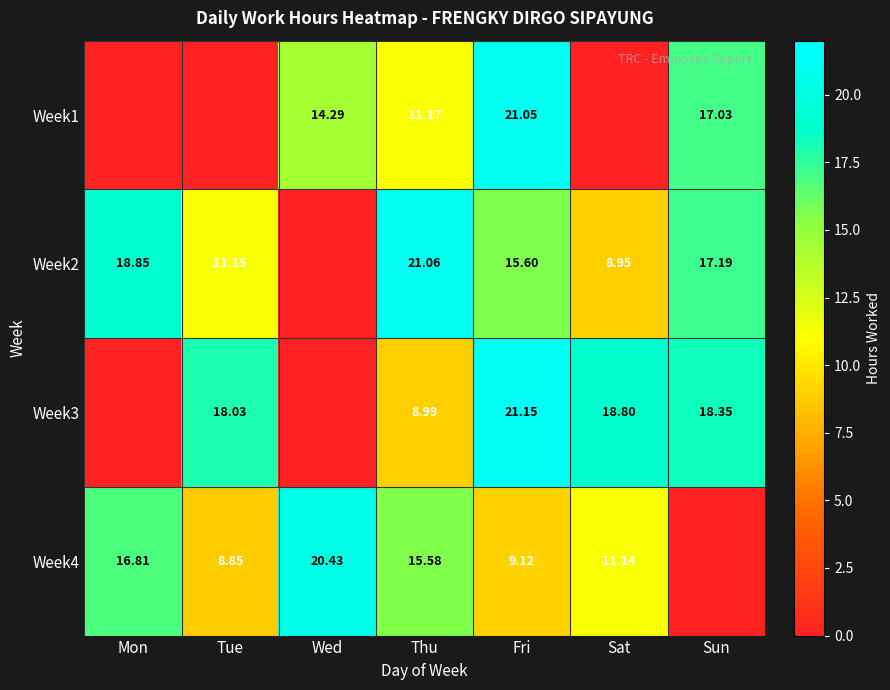

Is it true that Week3 equals 15.5 at Thu?

False